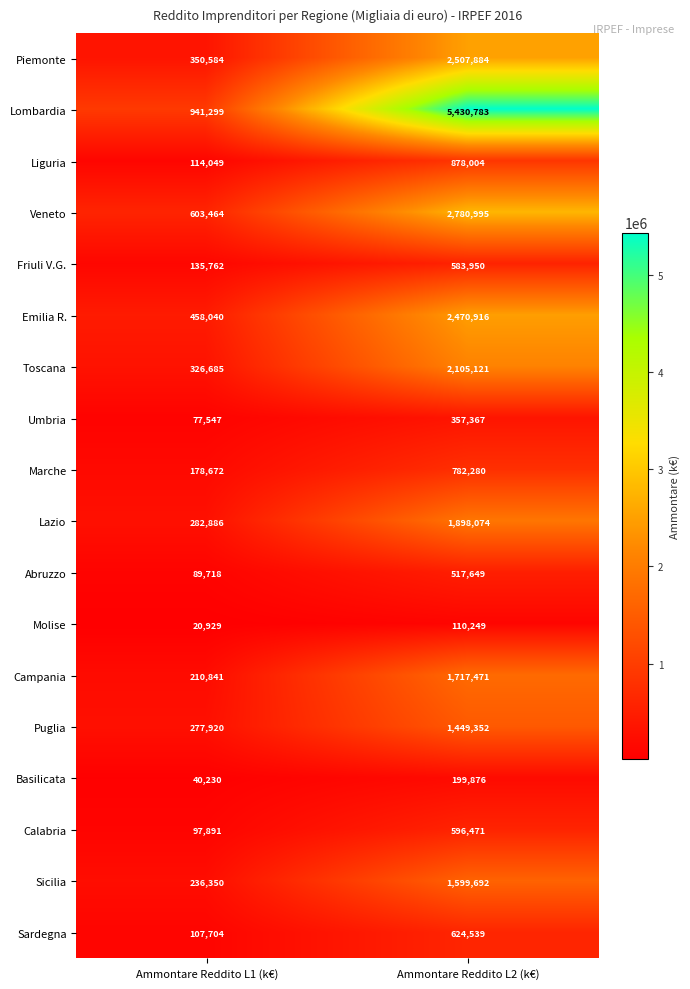

Which category has the highest value across all series?

Ammontare Reddito L2 (k€)